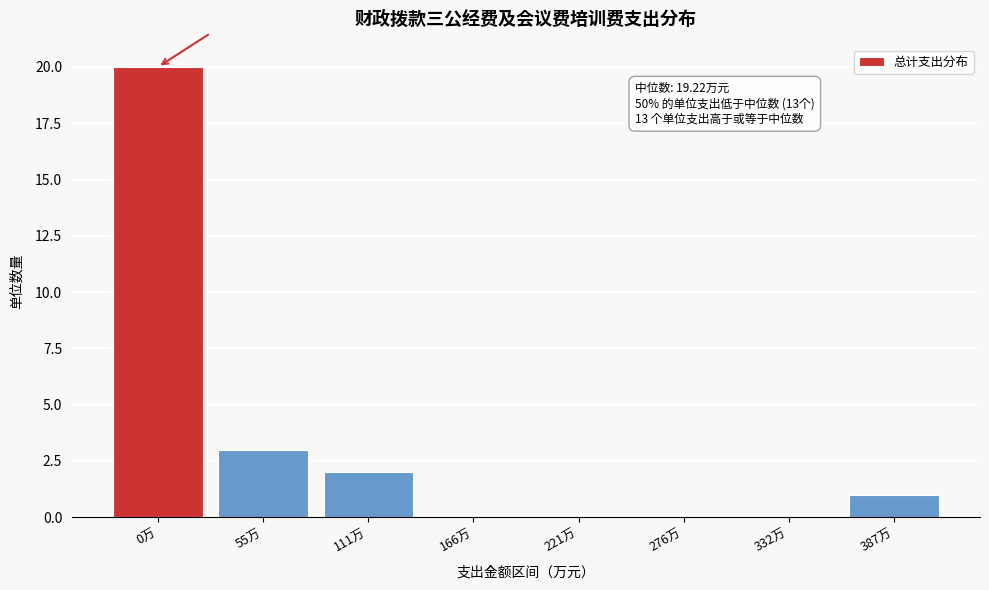

Reading right to left, transcribe all the data shown in this chart.

387万=1	332万=0	276万=0	221万=0	166万=0	111万=2	55万=3	0万=20